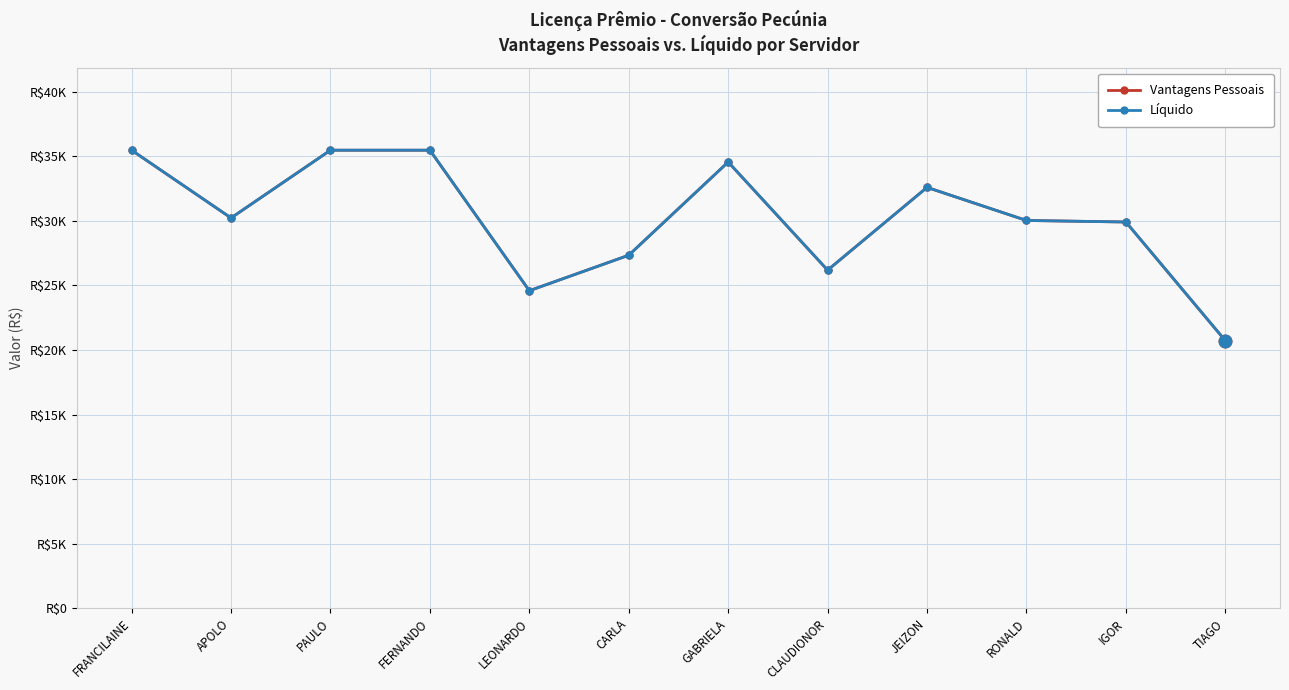

Is this an area chart (filled region under the line)?

No